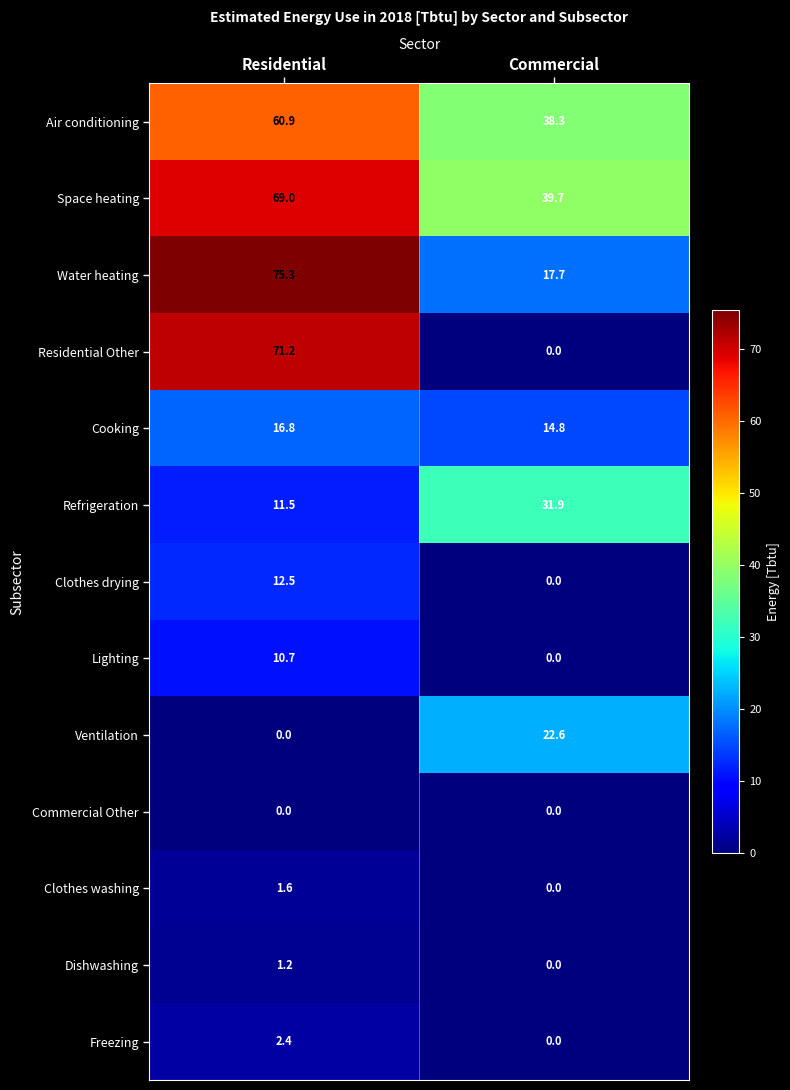

Reading right to left, what are all the values shown in this chart?

Air conditioning: 38.3	60.9
Space heating: 39.7	69.0
Water heating: 17.7	75.3
Residential Other: 0.0	71.2
Cooking: 14.8	16.8
Refrigeration: 31.9	11.5
Clothes drying: 0.0	12.5
Lighting: 0.0	10.7
Ventilation: 22.6	0.0
Commercial Other: 0.0	0.0
Clothes washing: 0.0	1.6
Dishwashing: 0.0	1.2
Freezing: 0.0	2.4